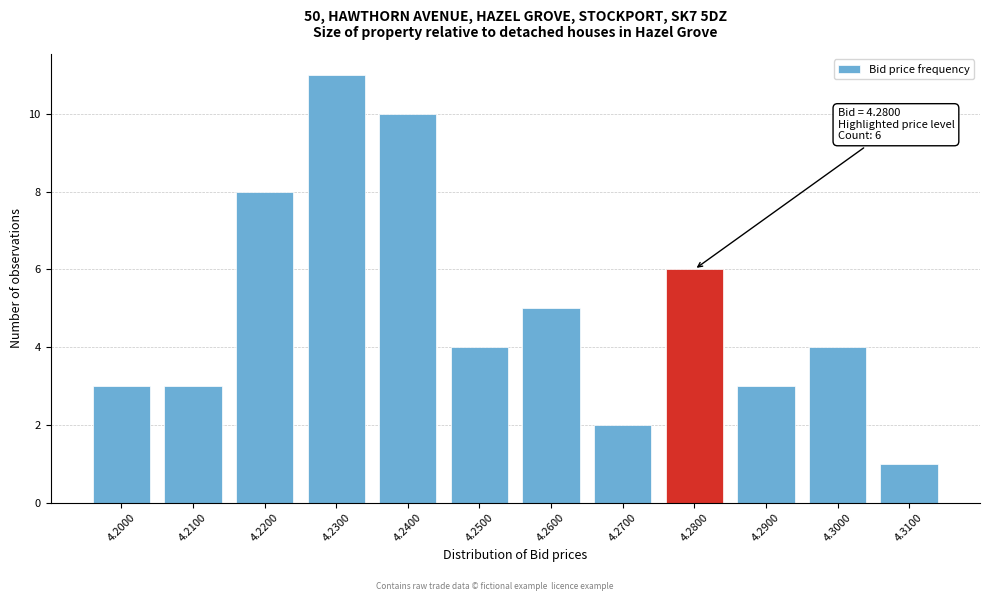

Reading left to right, extract all data points from this chart.

4.2000=3	4.2100=3	4.2200=8	4.2300=11	4.2400=10	4.2500=4	4.2600=5	4.2700=2	4.2800=6	4.2900=3	4.3000=4	4.3100=1